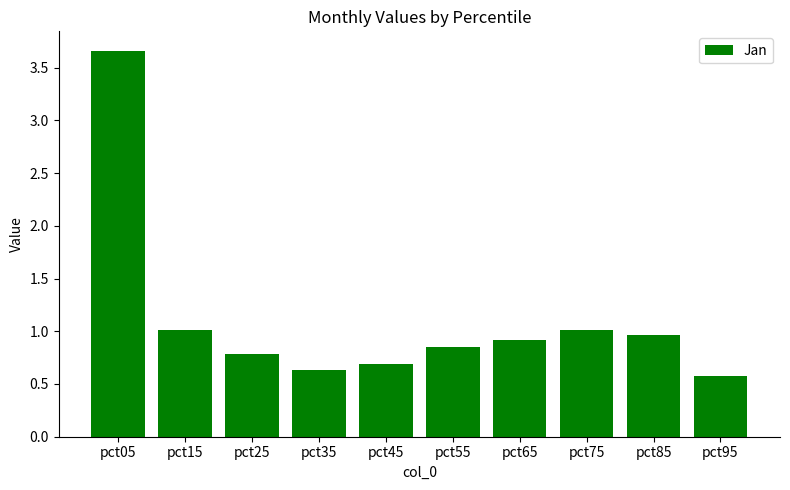

Which has a higher value, pct35 or pct25?

pct25